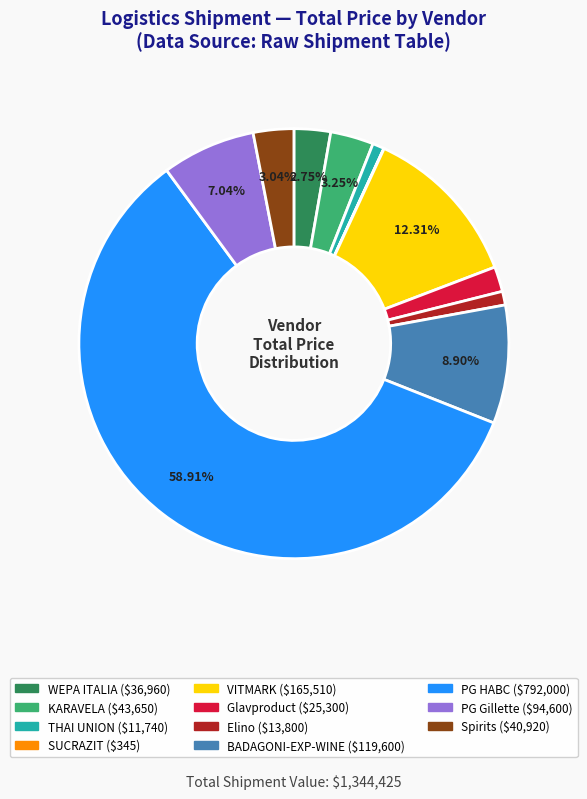

To the nearest percent, what is the combined percentage of WEPA ITALIA and KARAVELA?

6%